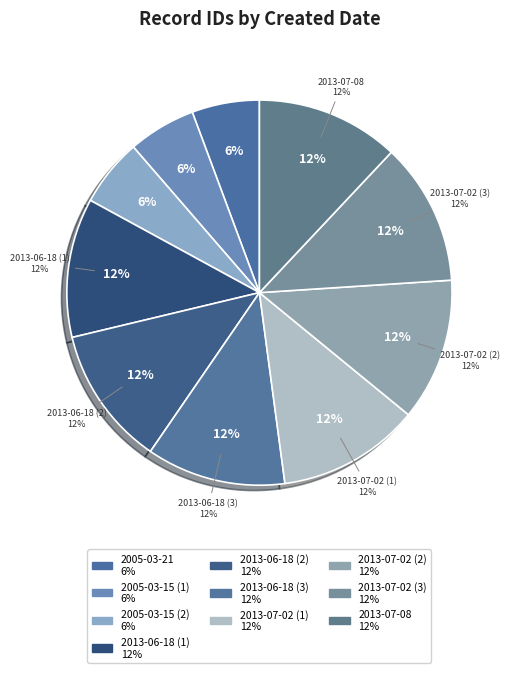

What portion of the pie excludes 2013-07-08?

88.0%